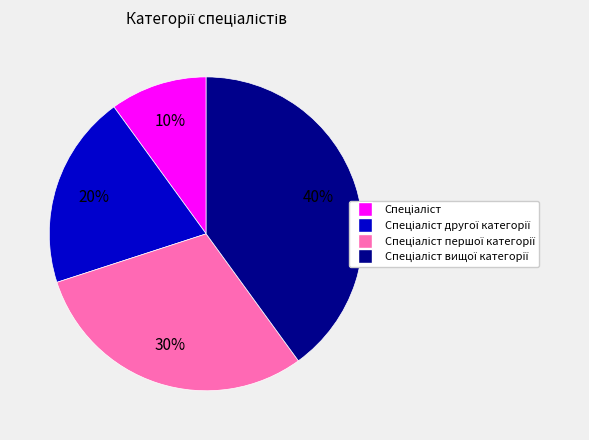

Is there any slice that represents more than half of the pie?

No